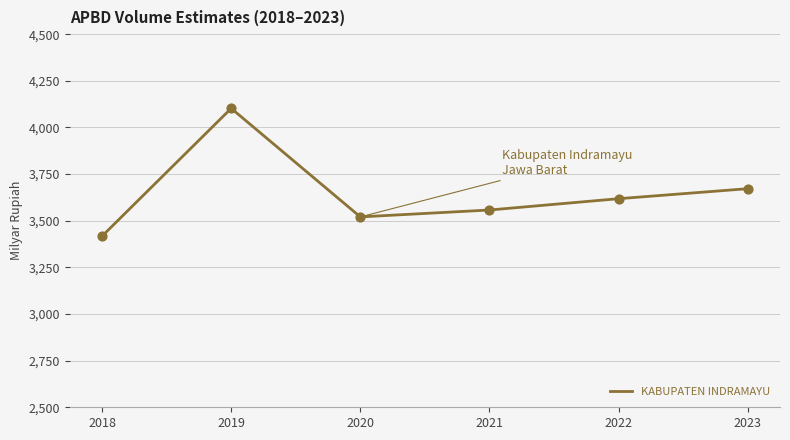

Approximately how many times larger is the value at 2021 compared to 2023?

1.0